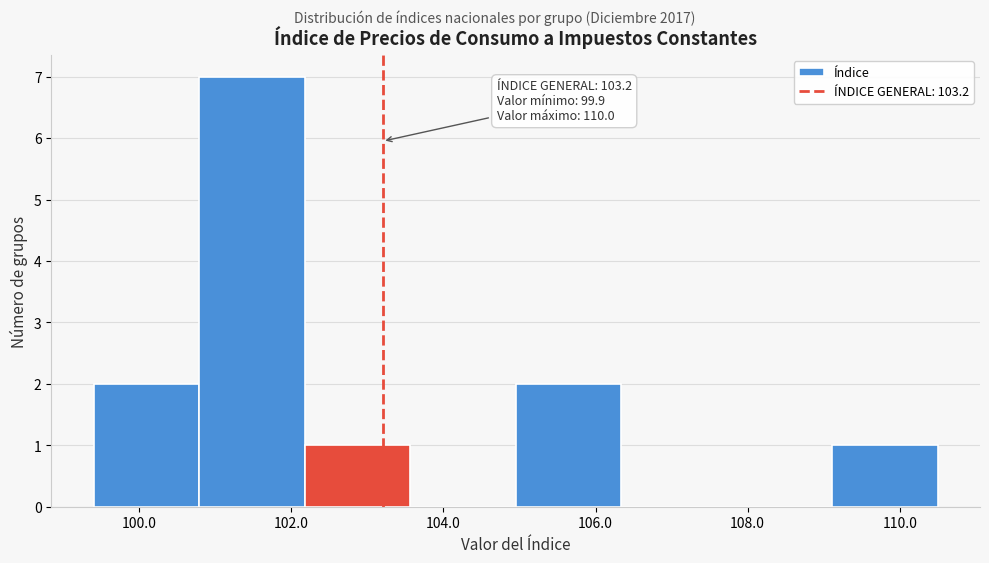

Which range on the x-axis has the tallest bar?

100.8 to 102.2